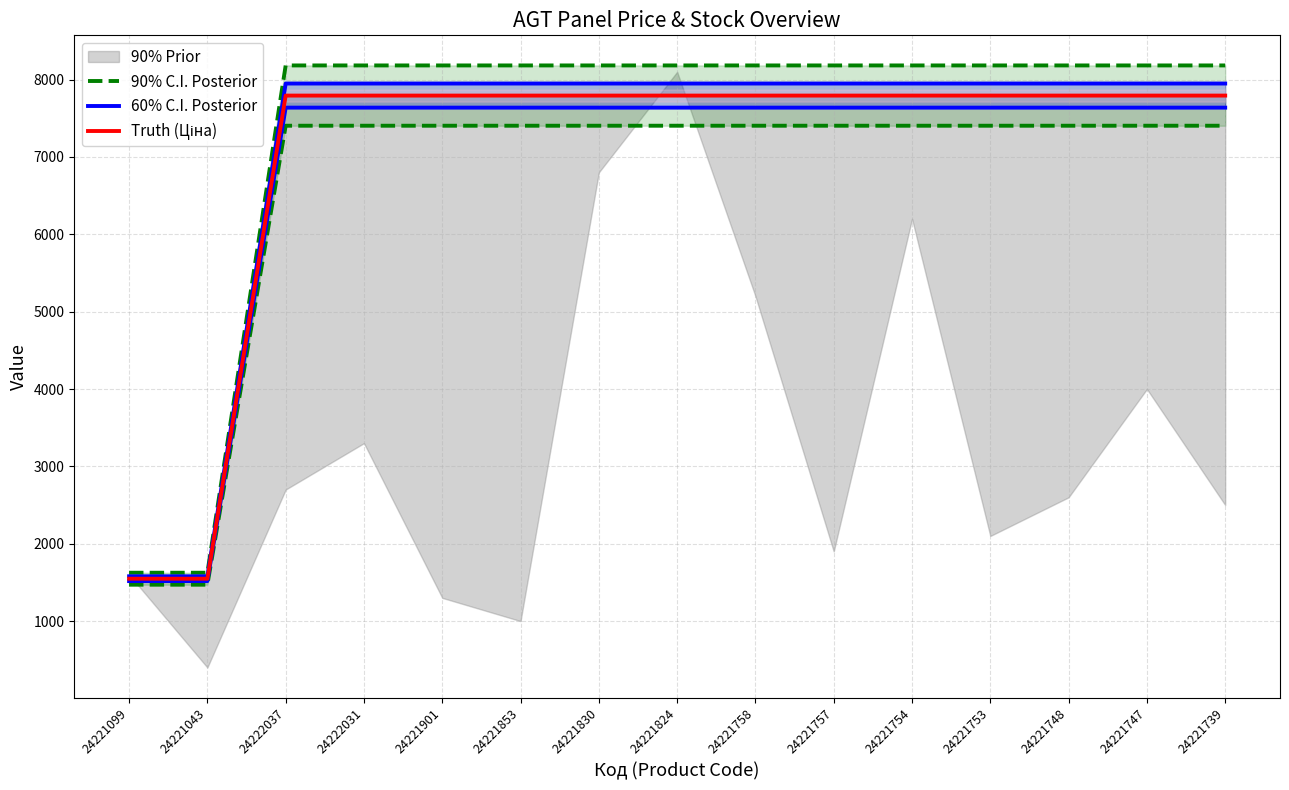

What is the label of the 9th point from the left?

24221758